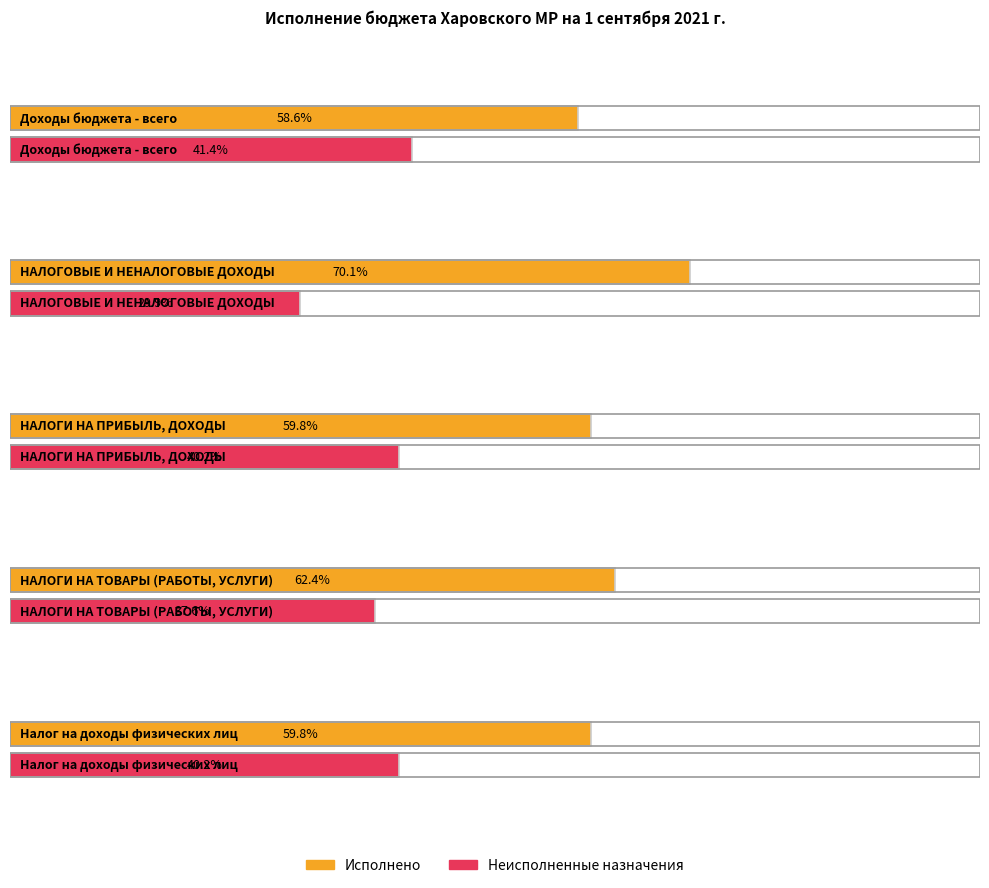

True or false: Утвержденные бюджетные назначения has a value of 42557467.9 at Налог на доходы физических лиц.

False